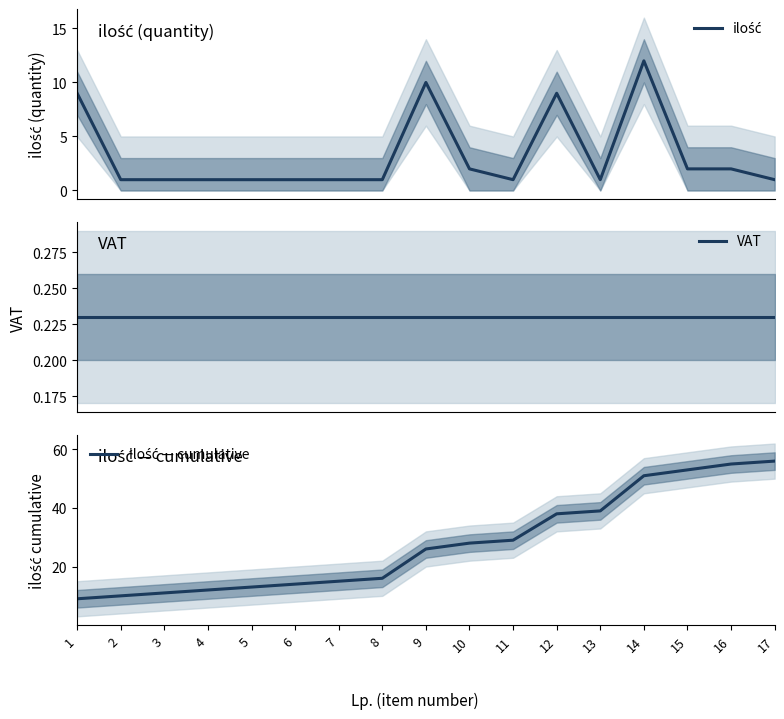

Which category has the lowest value in the ilość — cumulative series?

1